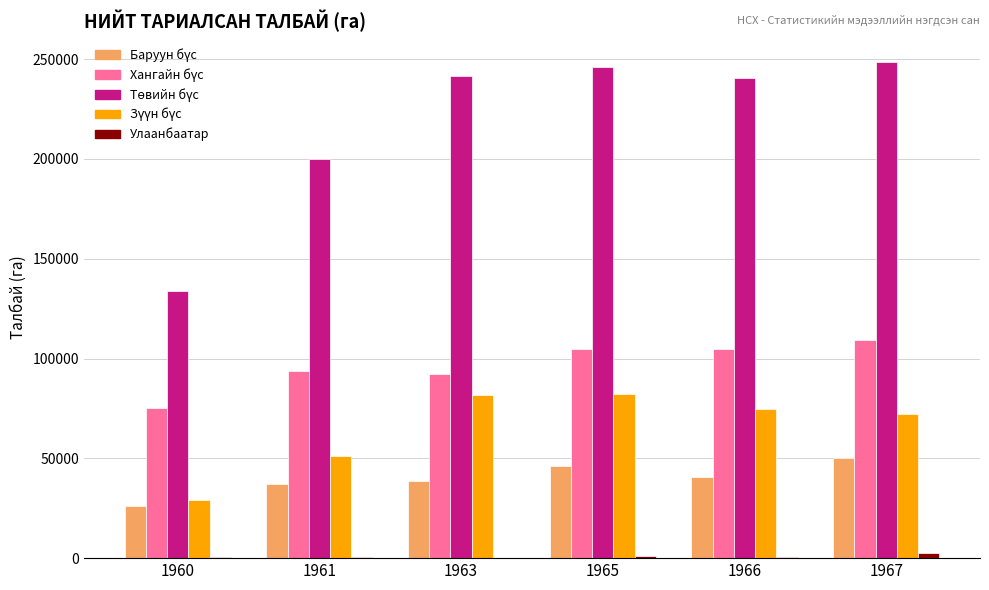

Are the bars grouped side by side (vs. stacked)?

Yes